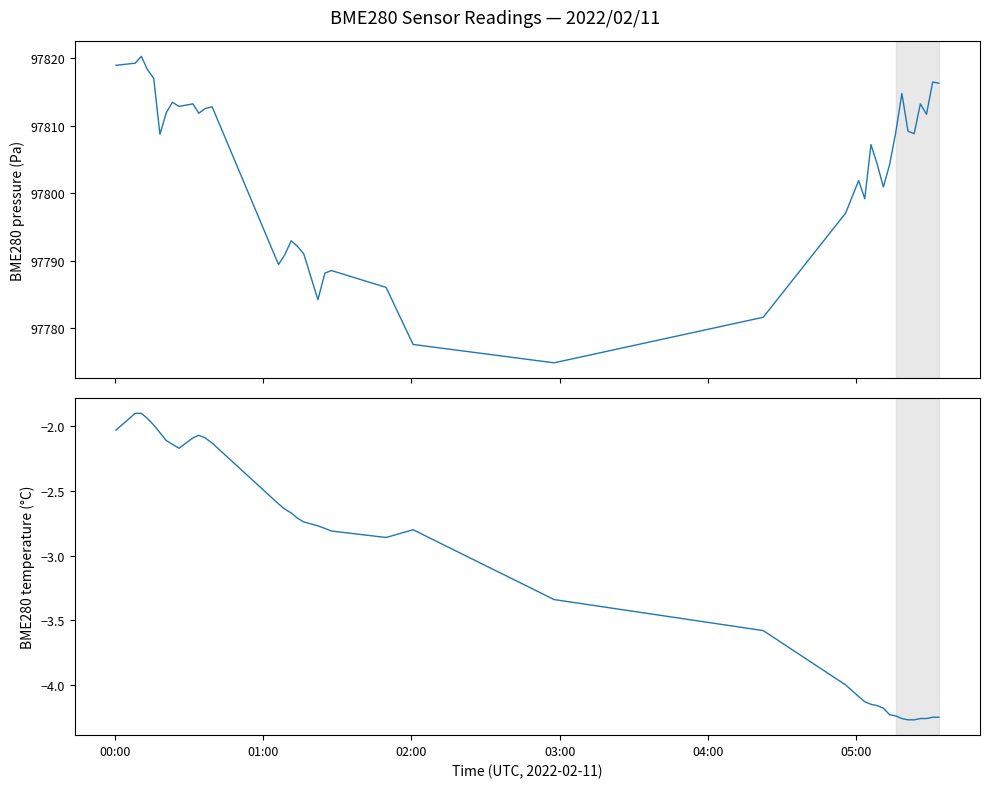

True or false: BME280_temperature and BME280_pressure cross at least once.

False